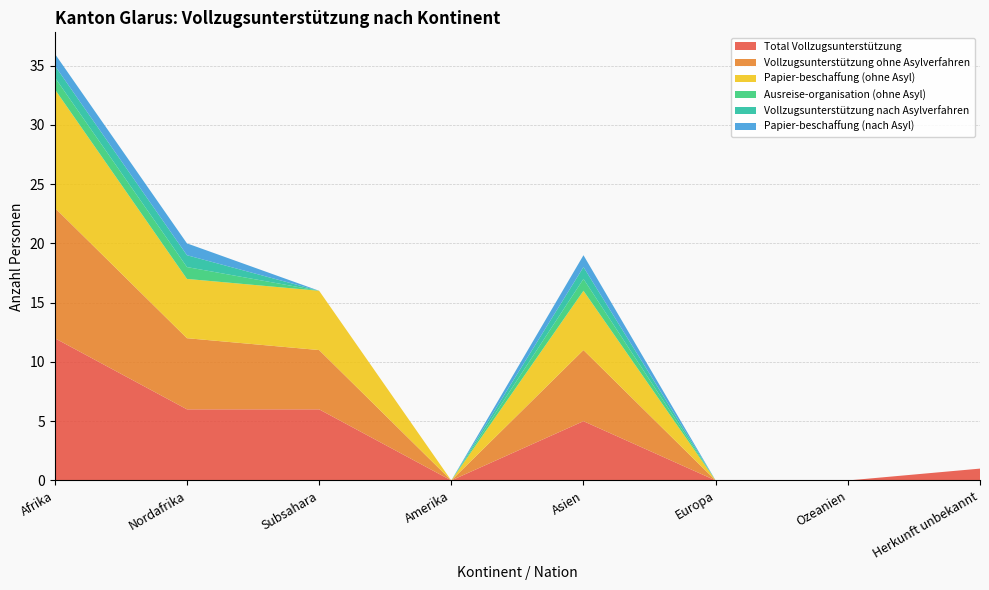

Reading left to right, list all the values displayed in this chart.

Total Vollzugsunterstützung: 12	6	6	0	5	0	0	1
Vollzugsunterstützung ohne Asylverfahren: 11	6	5	0	6	0	0	0
Papier-beschaffung (ohne Asyl): 10	5	5	0	5	0	0	0
Ausreise-organisation (ohne Asyl): 1	1	0	0	1	0	0	0
Vollzugsunterstützung nach Asylverfahren: 1	1	0	0	1	0	0	0
Papier-beschaffung (nach Asyl): 1	1	0	0	1	0	0	0